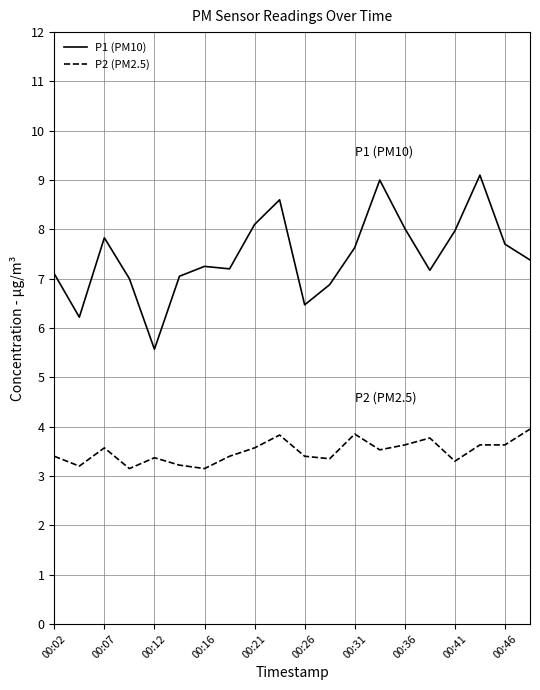

True or false: P2 (PM2.5) and P1 (PM10) intersect in this chart.

False